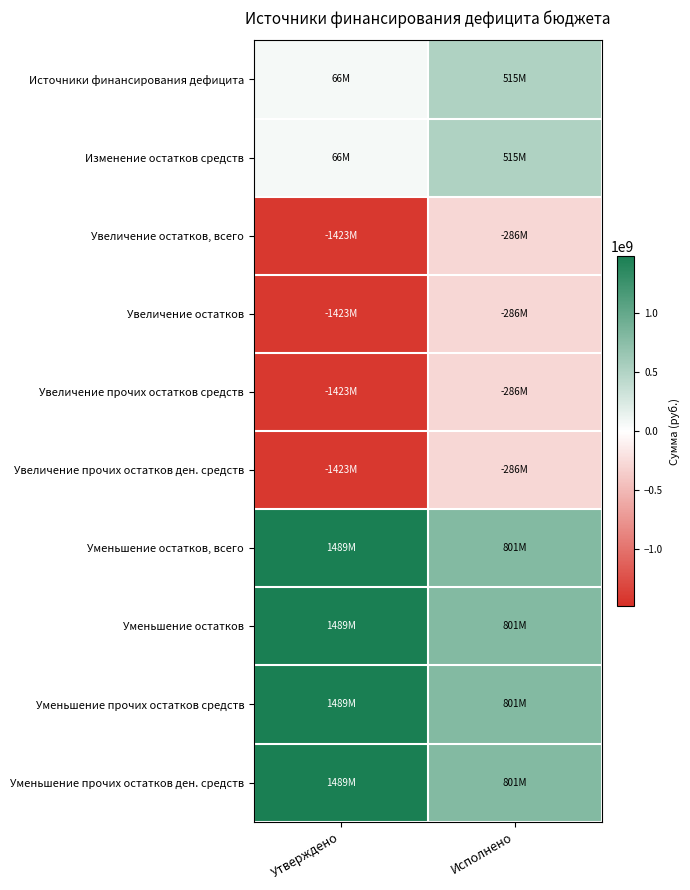

What is the greatest value displayed?

1489157983.2